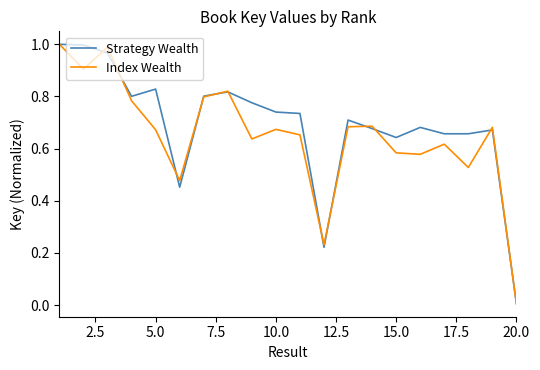

Does the chart have visible grid lines?

No